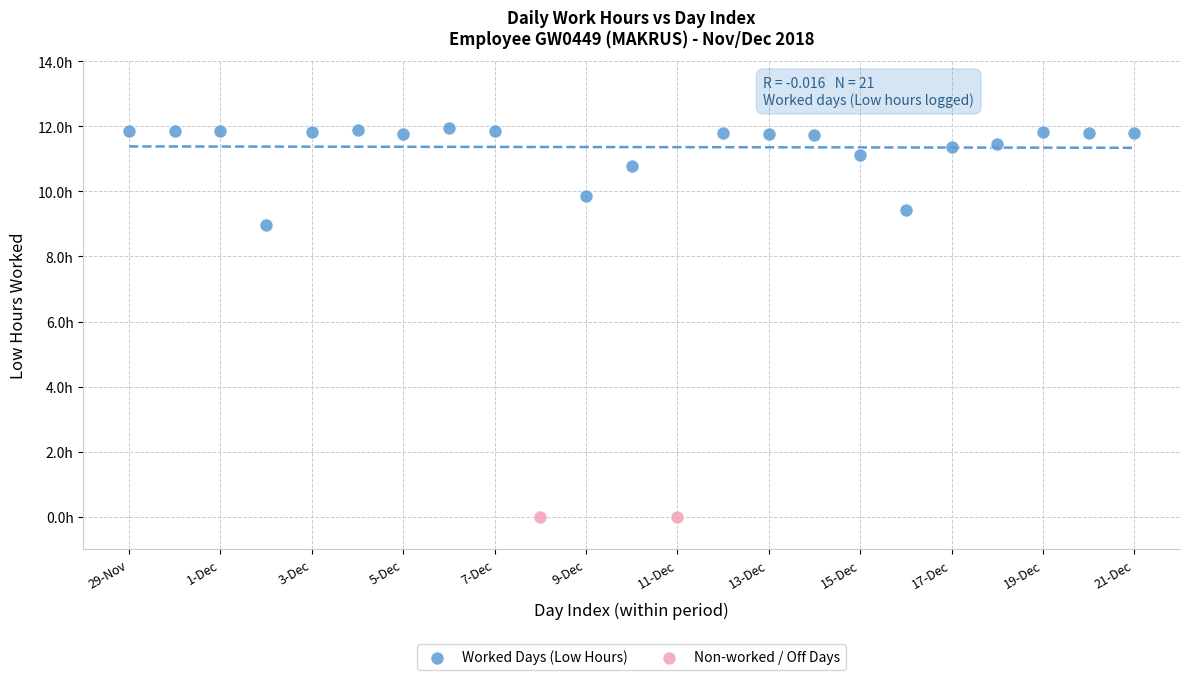

What are all the series names shown in the legend?

Worked Days (Low Hours), Non-worked / Off Days